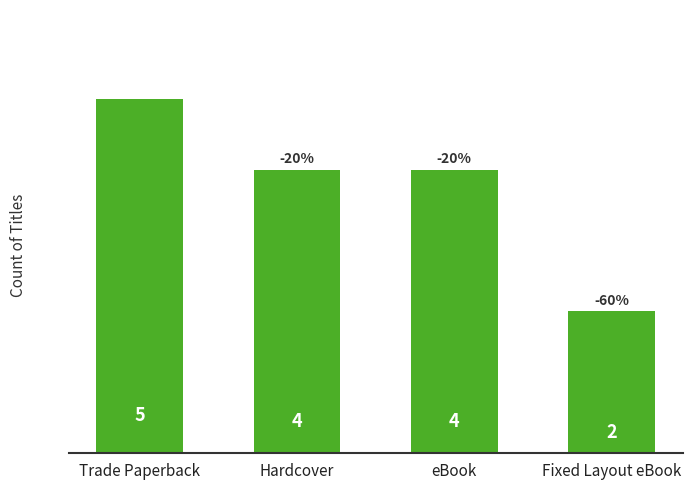

Which category has the highest value across all series?

Trade Paperback